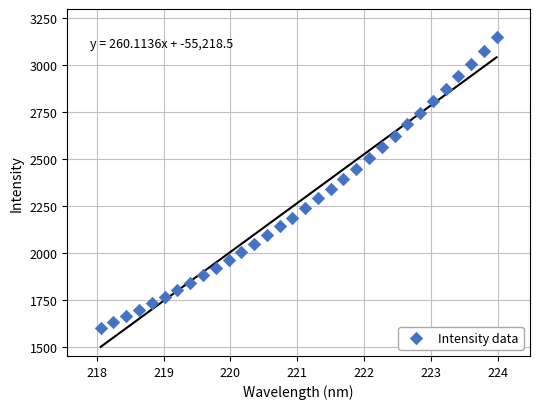

What is the range of Y values (max minus min)?

1545.6